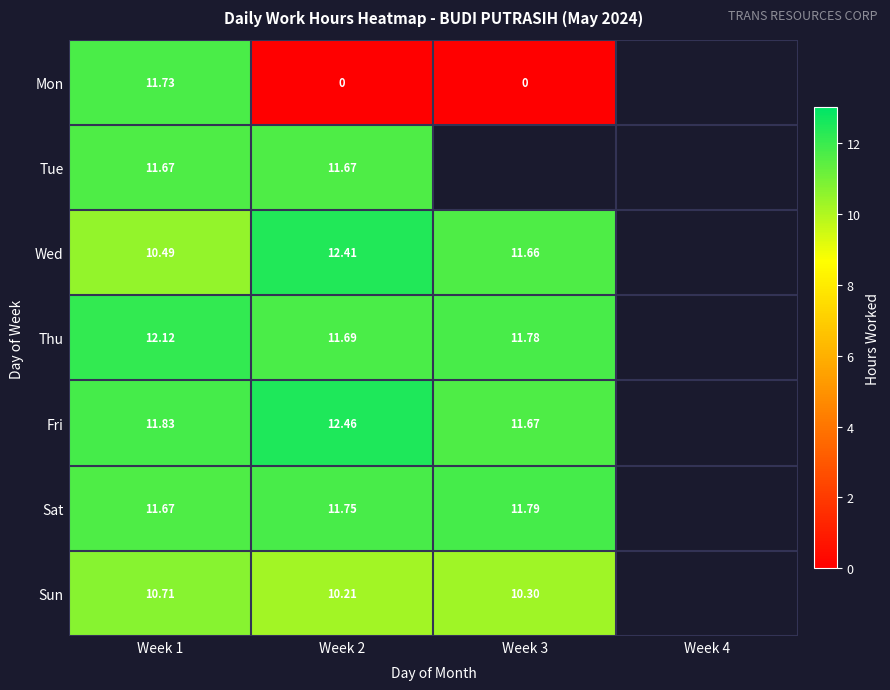

At Week 2, list the series in order from largest to smallest.

Fri, Wed, Sat, Thu, Tue, Sun, Mon